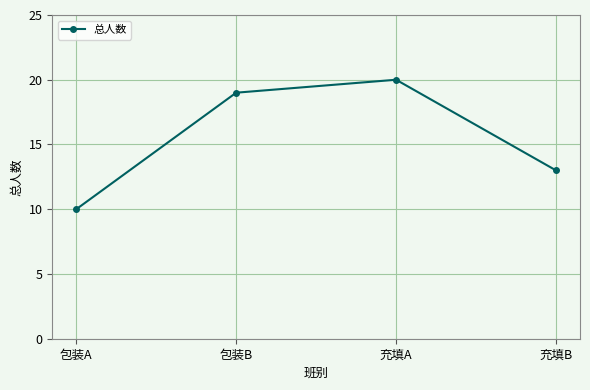

Is it true that the value at 包装A is 10?

True